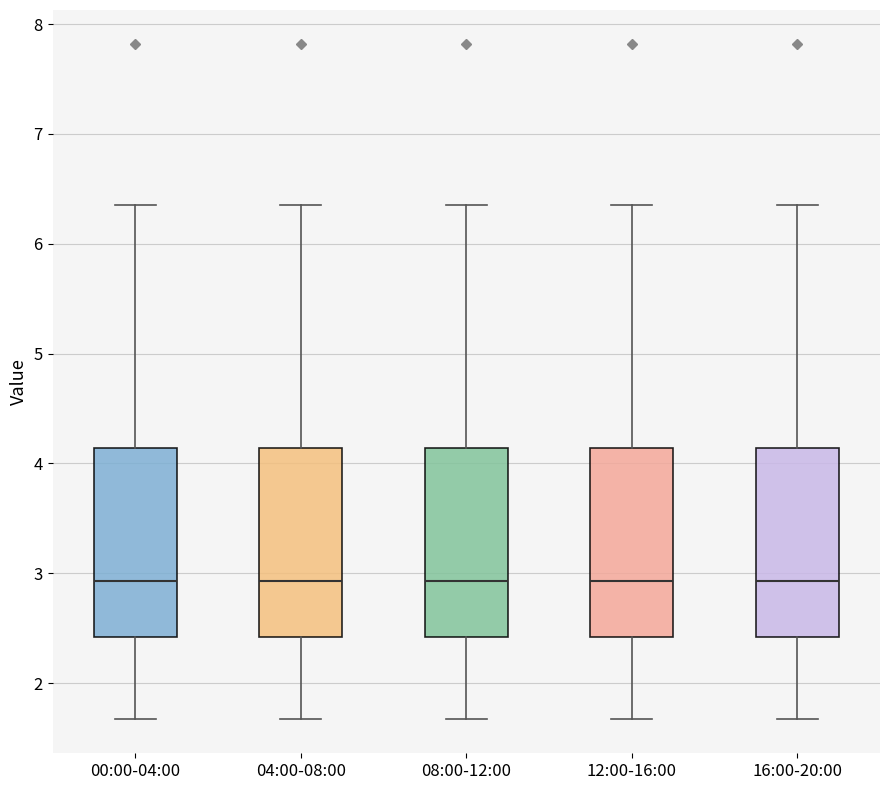

Reading left to right, read every box against the y-axis: the position of its median line, the range the box covers, and the ends of its whiskers. The values are not printed on the chart, so give them approximately, as read against the axis.

00:00-04:00: median 2.9, box 2.4 to 4.1, whiskers 1.7 to 6.4
04:00-08:00: median 2.9, box 2.4 to 4.1, whiskers 1.7 to 6.4
08:00-12:00: median 2.9, box 2.4 to 4.1, whiskers 1.7 to 6.4
12:00-16:00: median 2.9, box 2.4 to 4.1, whiskers 1.7 to 6.4
16:00-20:00: median 2.9, box 2.4 to 4.1, whiskers 1.7 to 6.4